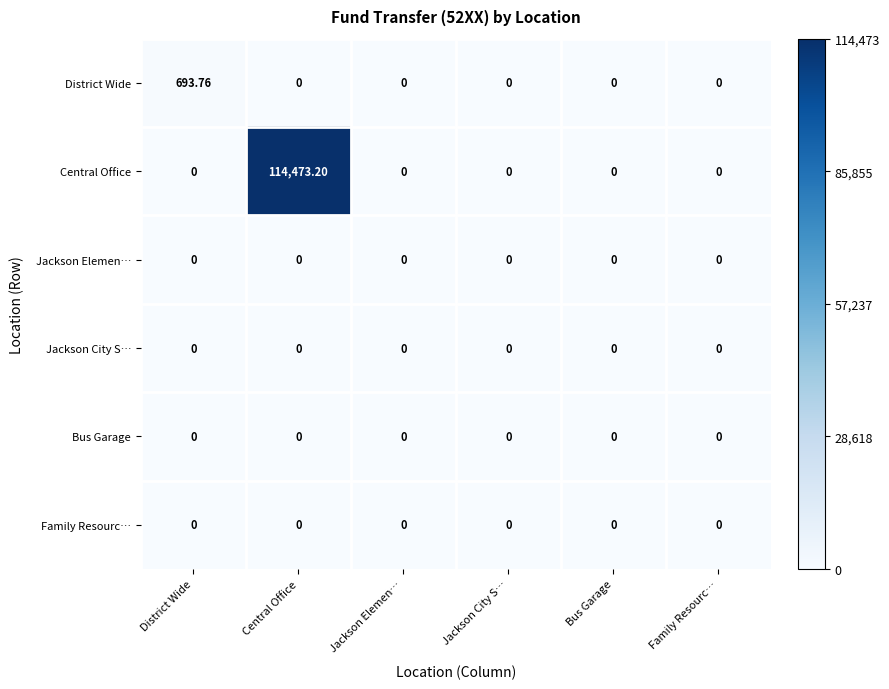

At which category does the chart reach its peak across all series?

Central Office